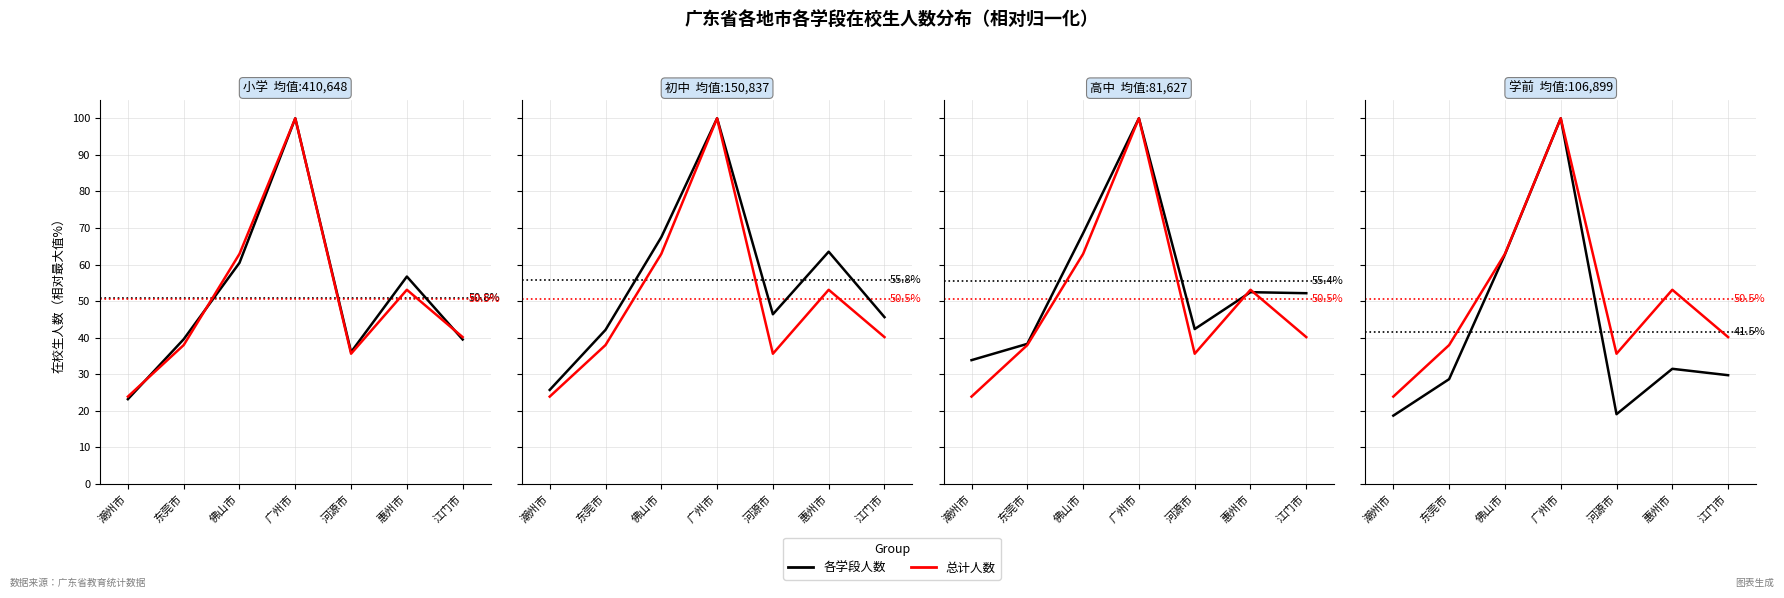

How many values in the 初中 series are below 46?

3